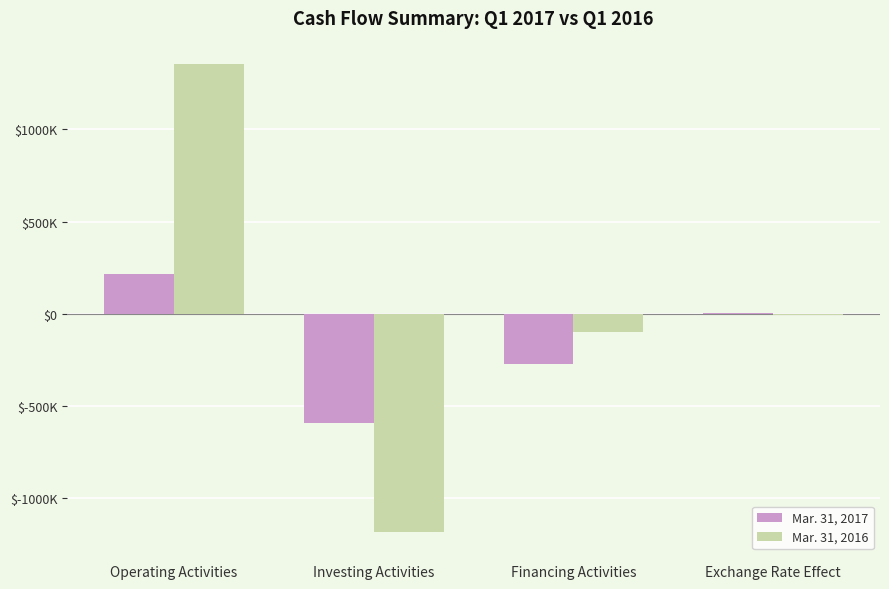

What are all the series names shown in the legend?

Mar. 31, 2017, Mar. 31, 2016